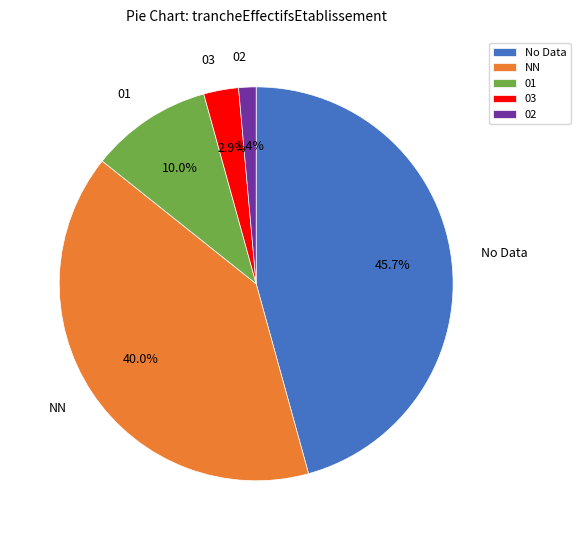

Which category has the biggest portion of the pie?

No Data